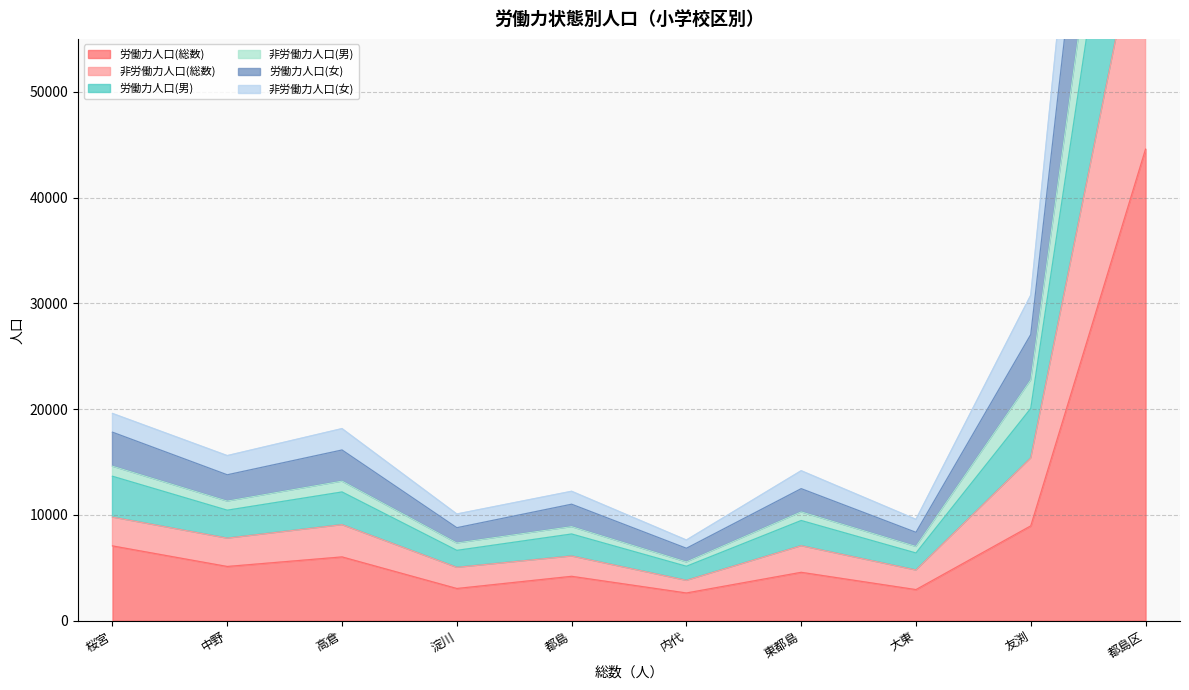

How many interior local peaks does the 非労働力人口(男) series have?

3